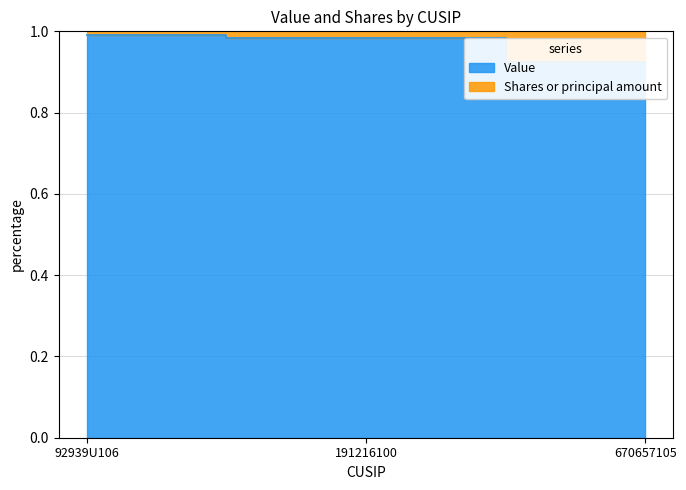

What is the average value?

1.0